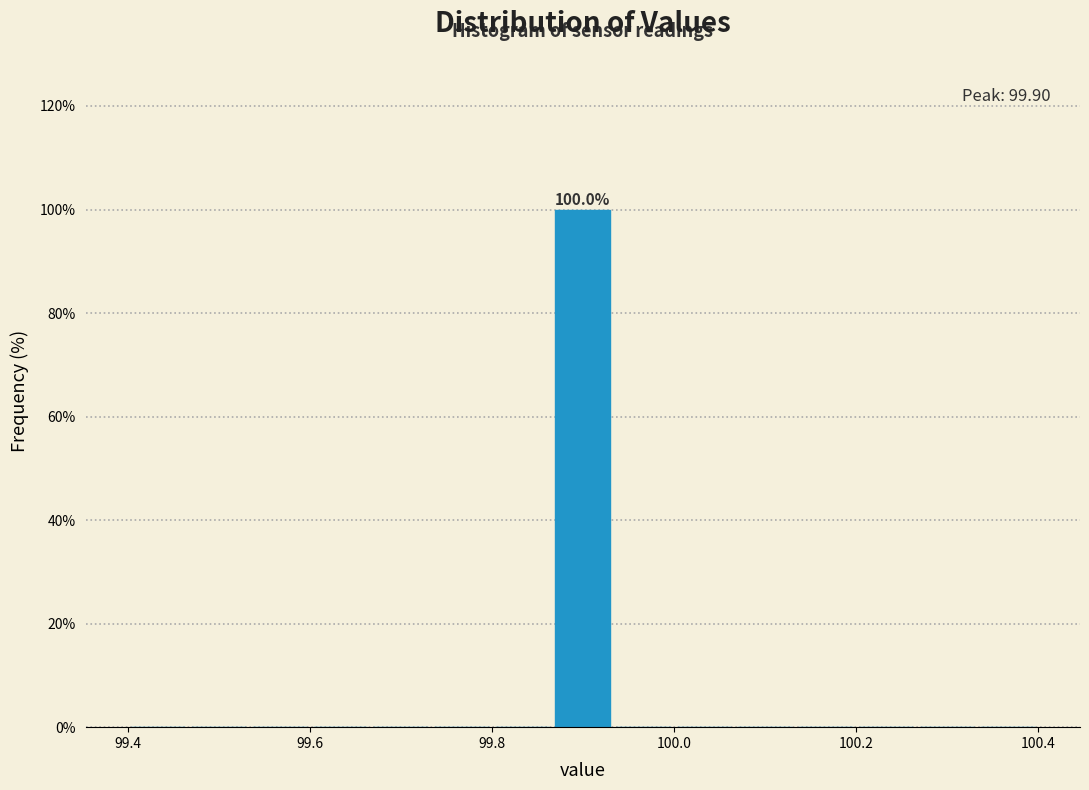

Read against the x-axis, roughly where is the centre of the tallest bar?

99.90